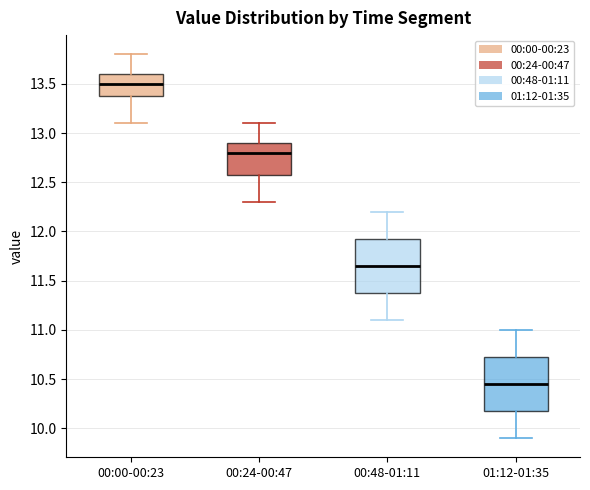

Reading left to right, read every box against the y-axis: the position of its median line, the range the box covers, and the ends of its whiskers. The values are not printed on the chart, so give them approximately, as read against the axis.

00:00-00:23: median 13.50, box 13.40 to 13.60, whiskers 13.10 to 13.80
00:24-00:47: median 12.80, box 12.60 to 12.90, whiskers 12.30 to 13.10
00:48-01:11: median 11.65, box 11.40 to 11.95, whiskers 11.10 to 12.20
01:12-01:35: median 10.45, box 10.20 to 10.75, whiskers 9.90 to 11.00